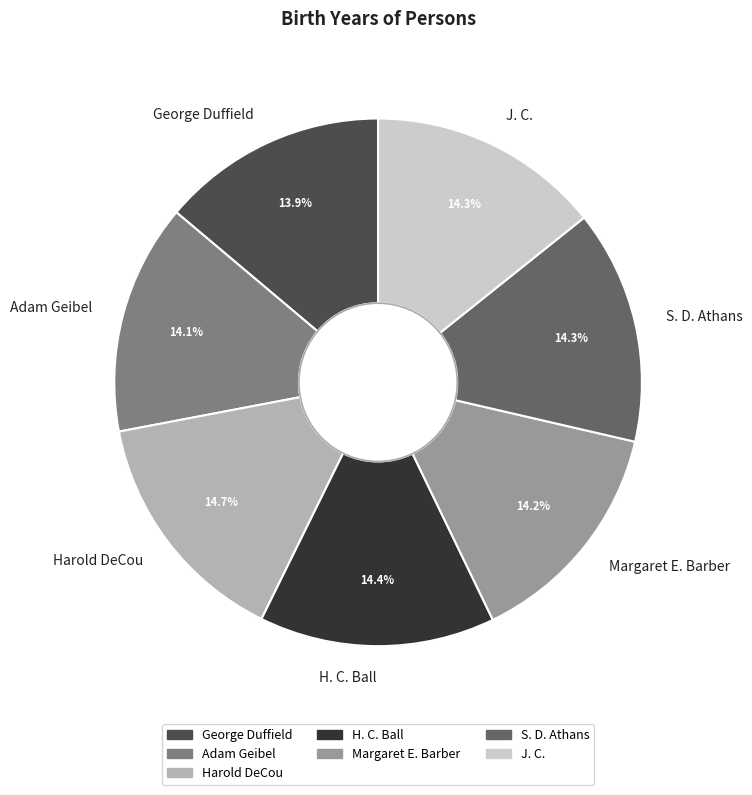

Is there any slice that represents more than half of the pie?

No